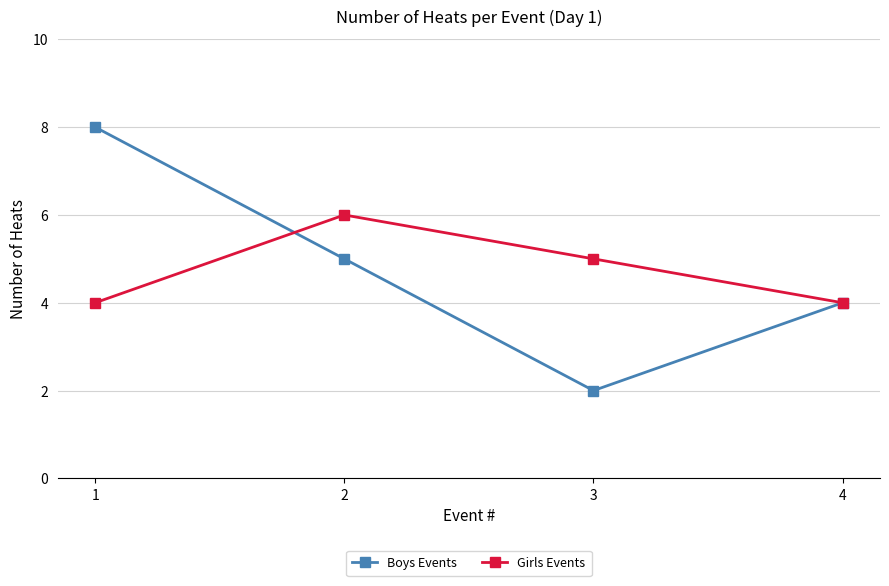

The Girls Events series shows 6 at 2. True or false?

True